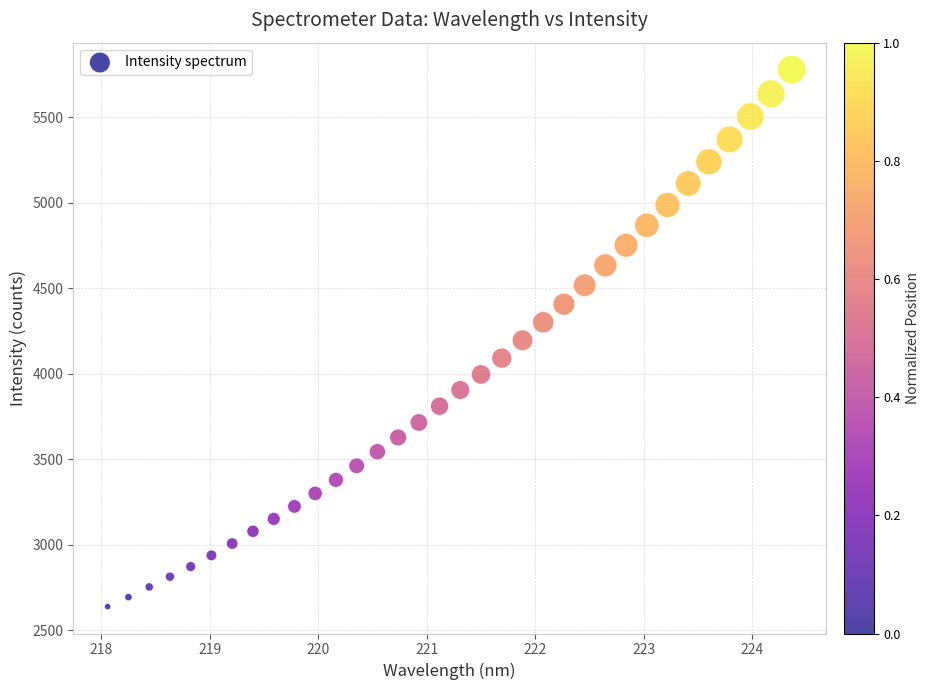

What is the range of X values (max minus min)?

6.3